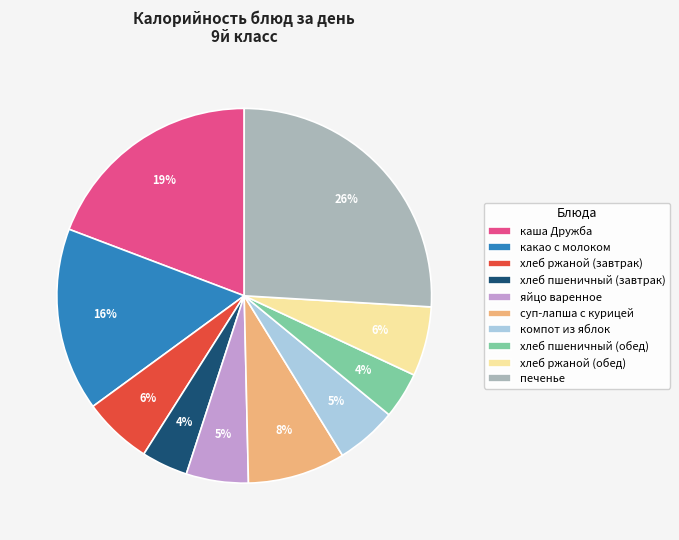

Between какао с молоком and каша Дружба, which is larger?

каша Дружба